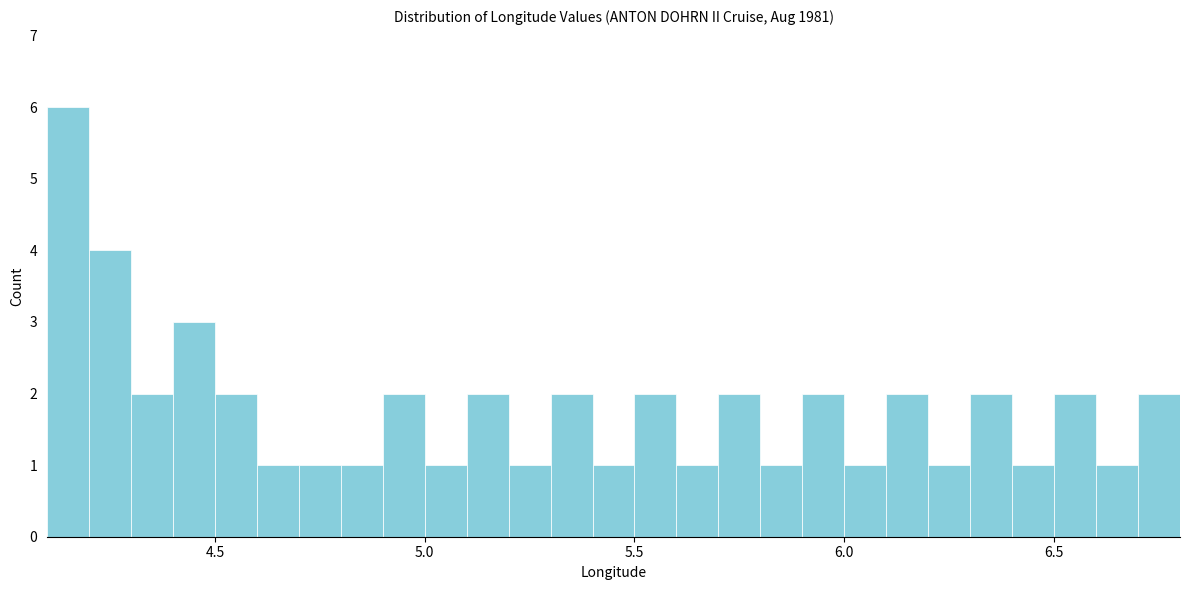

Around what value on the x-axis is the tallest bar? Give the approximate position of its centre, as read against the axis.

4.15